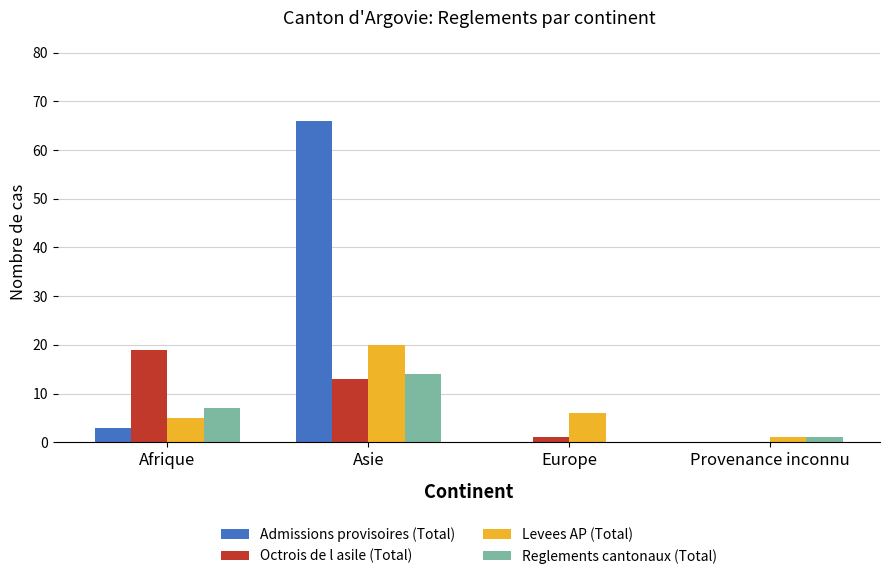

Reading right to left, what are all the values shown in this chart?

Admissions provisoires (Total): Provenance inconnu=0	Europe=0	Asie=66	Afrique=3
Octrois de l asile (Total): Provenance inconnu=0	Europe=1	Asie=13	Afrique=19
Levees AP (Total): Provenance inconnu=1	Europe=6	Asie=20	Afrique=5
Reglements cantonaux (Total): Provenance inconnu=1	Europe=0	Asie=14	Afrique=7